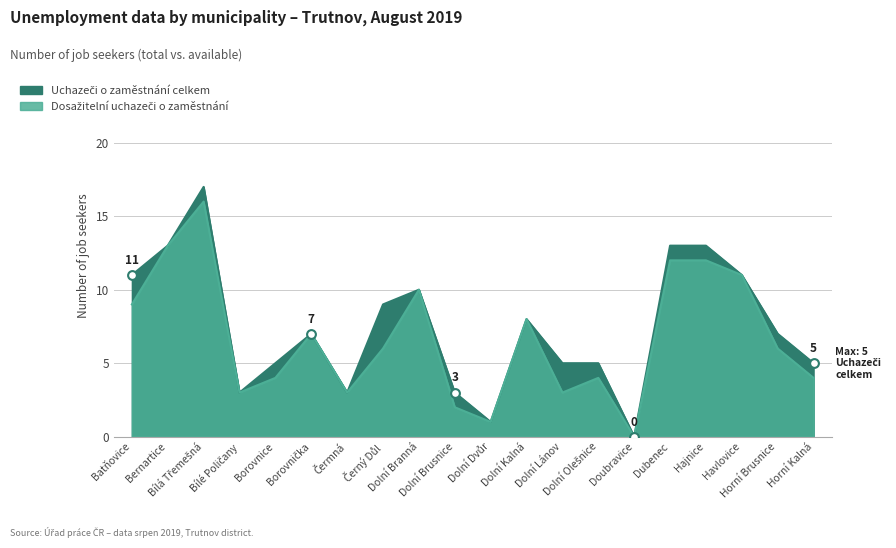

What are all the series names shown in the legend?

Uchazeči o zaměstnání celkem, Dosažitelní uchazeči o zaměstnání